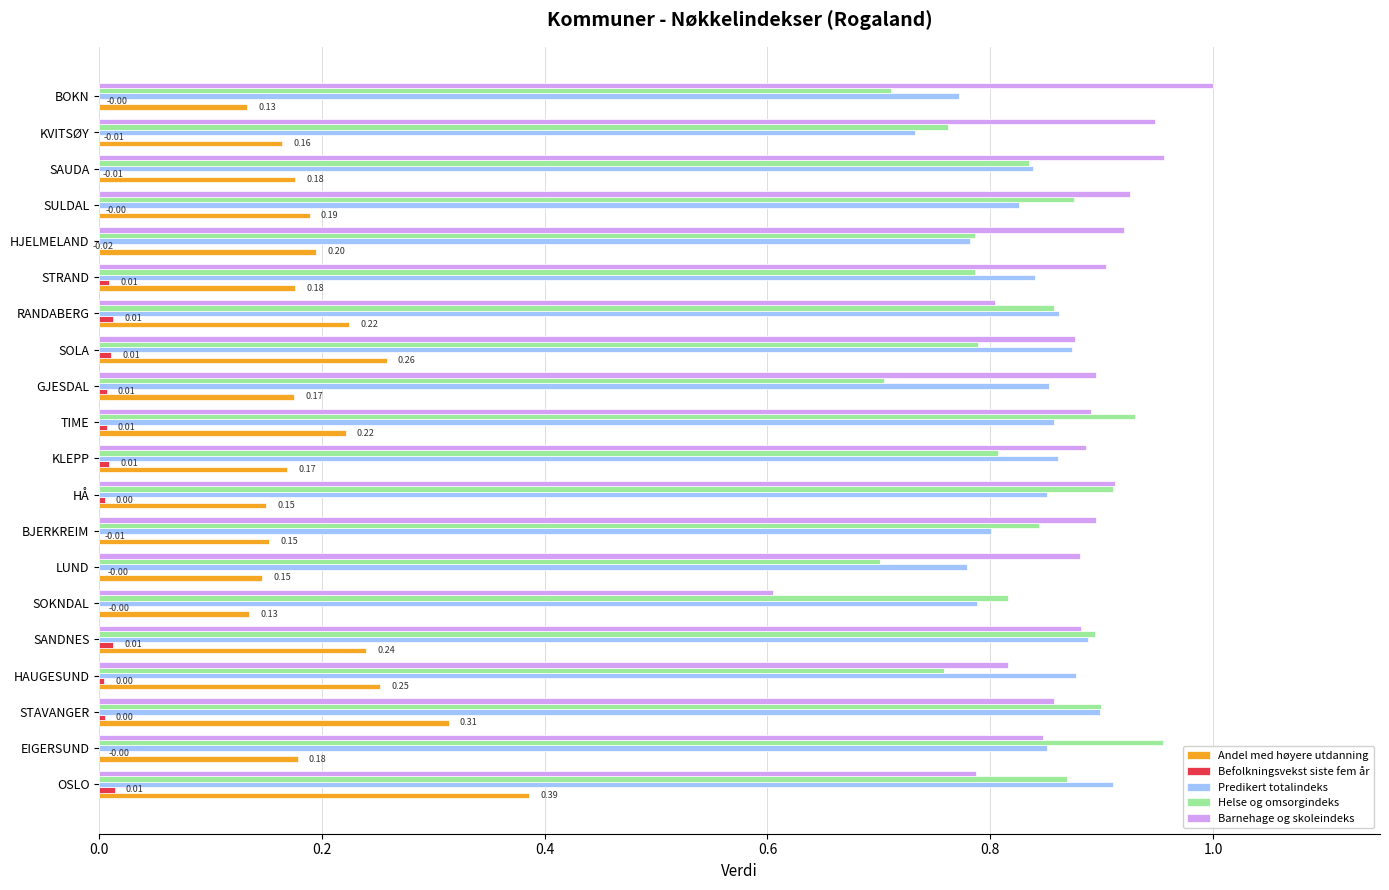

At how many categories does at least one series exceed 0?

20